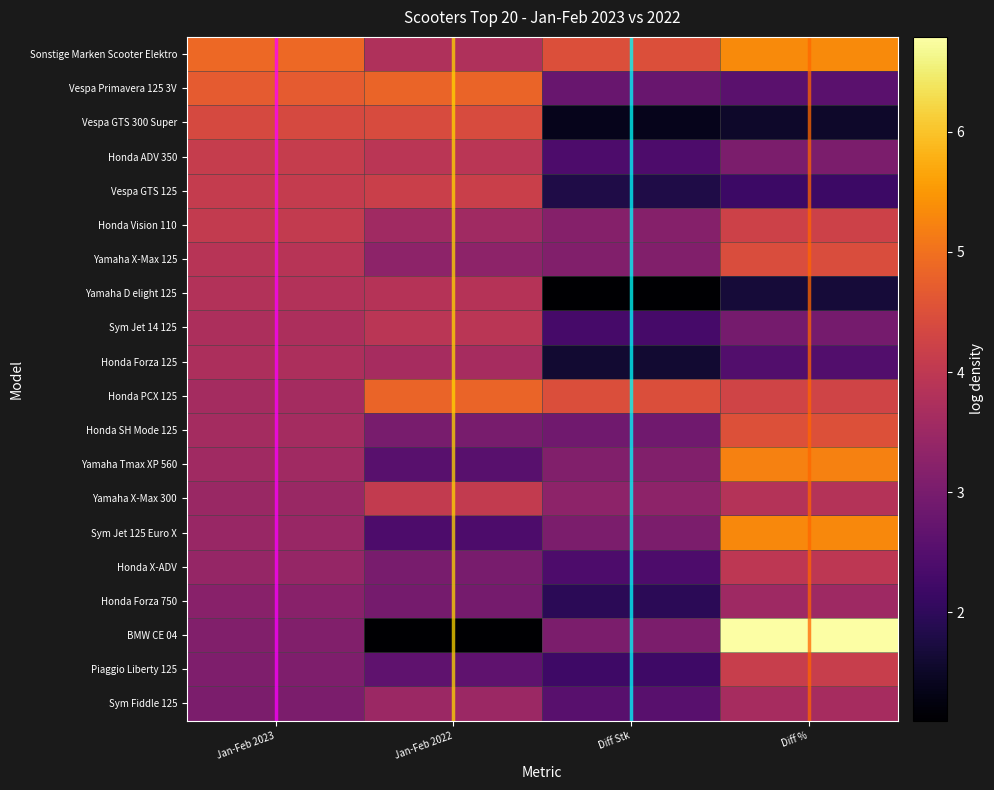

At which category is the sum across all series the highest?

Diff %